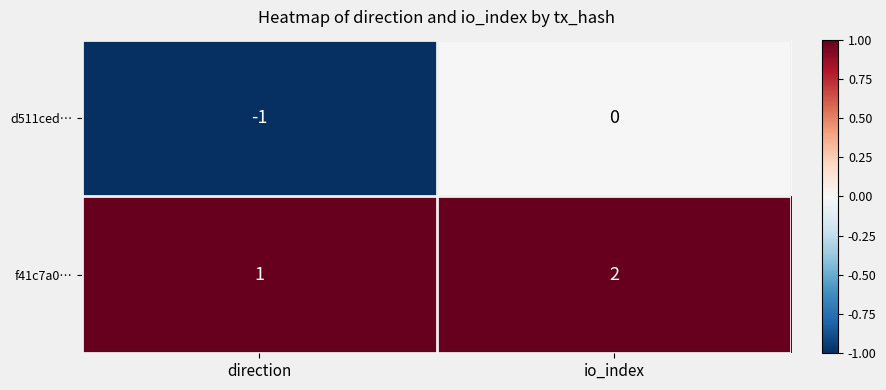

How many series are shown in this chart?

2